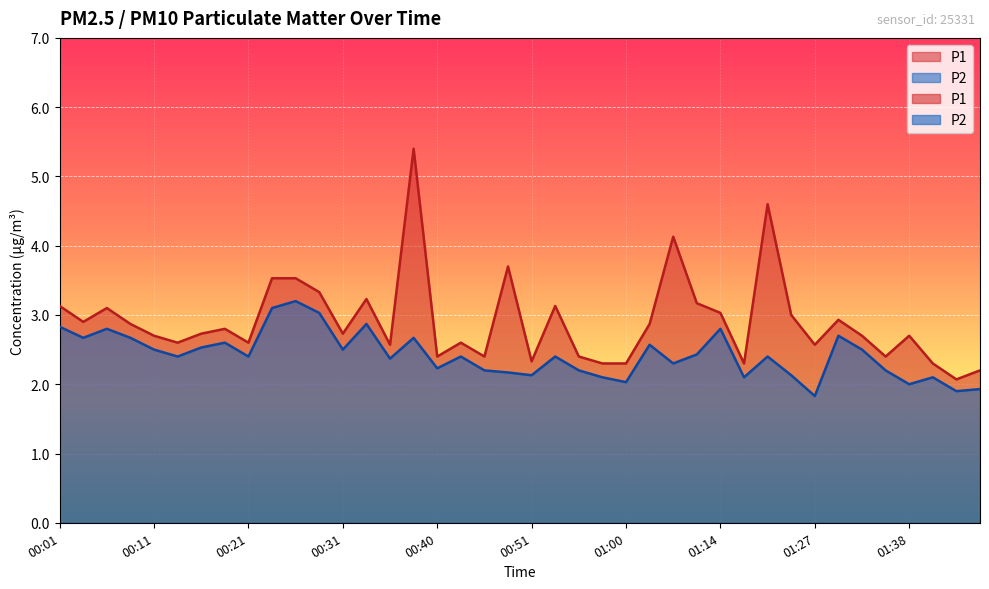

List the labels in order of P2 value, largest first.

00:26, 00:23, 00:28, 00:33, 00:01, 00:06, 01:14, 01:30, 00:03, 00:08, 00:38, 00:18, 01:03, 00:16, 00:11, 00:31, 01:32, 01:11, 00:13, 00:21, 00:43, 00:53, 01:22, 00:35, 01:09, 00:40, 00:46, 00:56, 01:35, 00:48, 00:51, 01:25, 00:58, 01:17, 01:40, 01:00, 01:38, 01:45, 01:43, 01:27